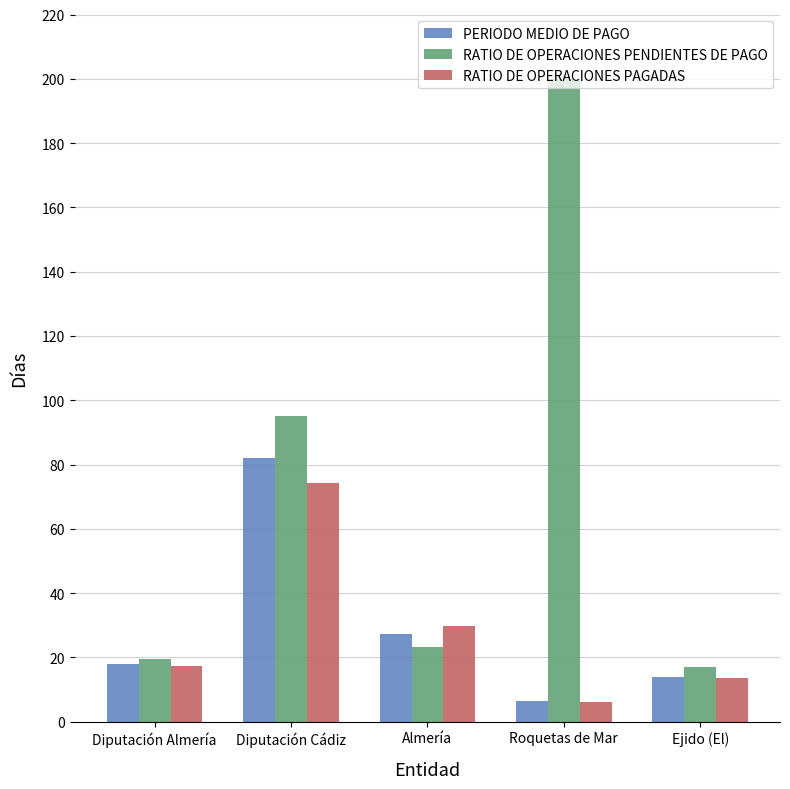

True or false: RATIO DE OPERACIONES PENDIENTES DE PAGO has a value of 199.8 at Roquetas de Mar.

True